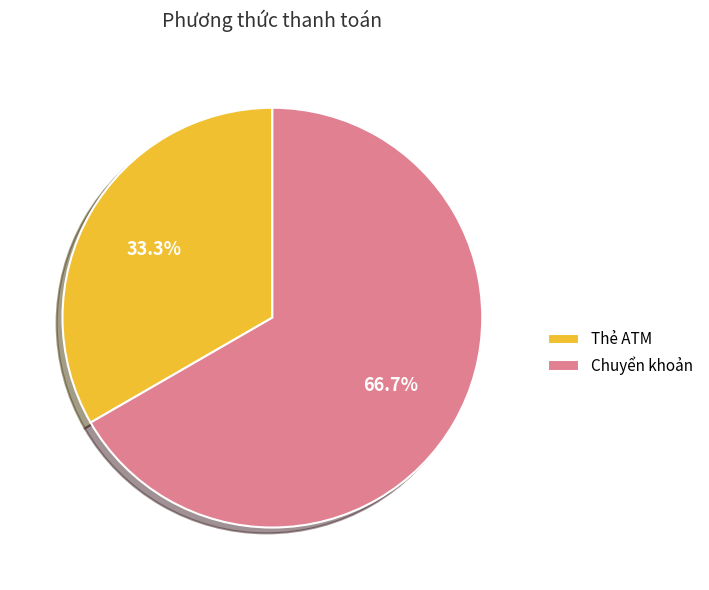

Rank the categories by value from highest to lowest.

Chuyển khoản, Thẻ ATM